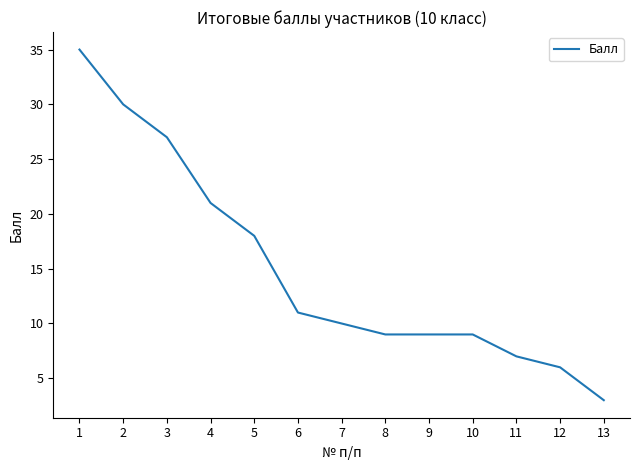

Between 6 and 3, which is larger?

3